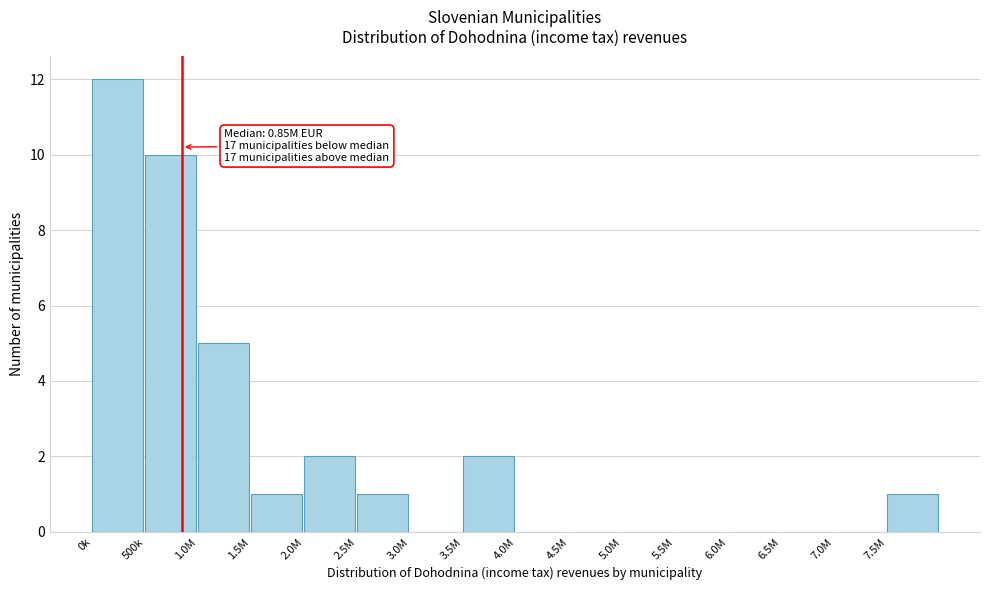

Reading left to right, list all the values displayed in this chart.

0k=12	500k=10	1.0M=5	1.5M=1	2.0M=2	2.5M=1	3.0M=0	3.5M=2	4.0M=0	4.5M=0	5.0M=0	5.5M=0	6.0M=0	6.5M=0	7.0M=0	7.5M=1